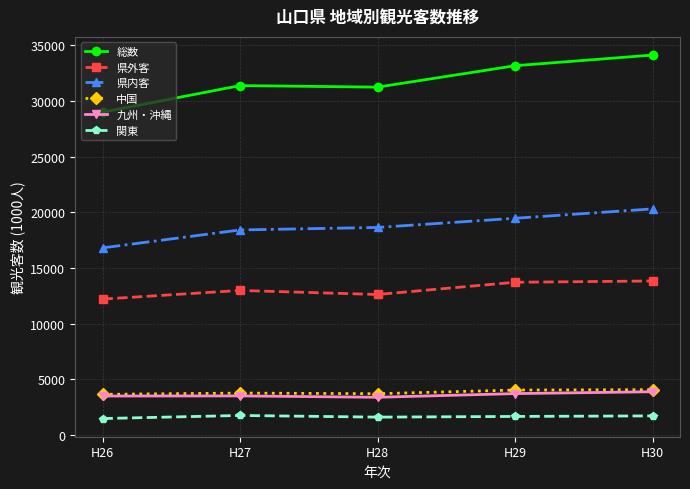

At how many categories does at least one series exceed 33538?

1